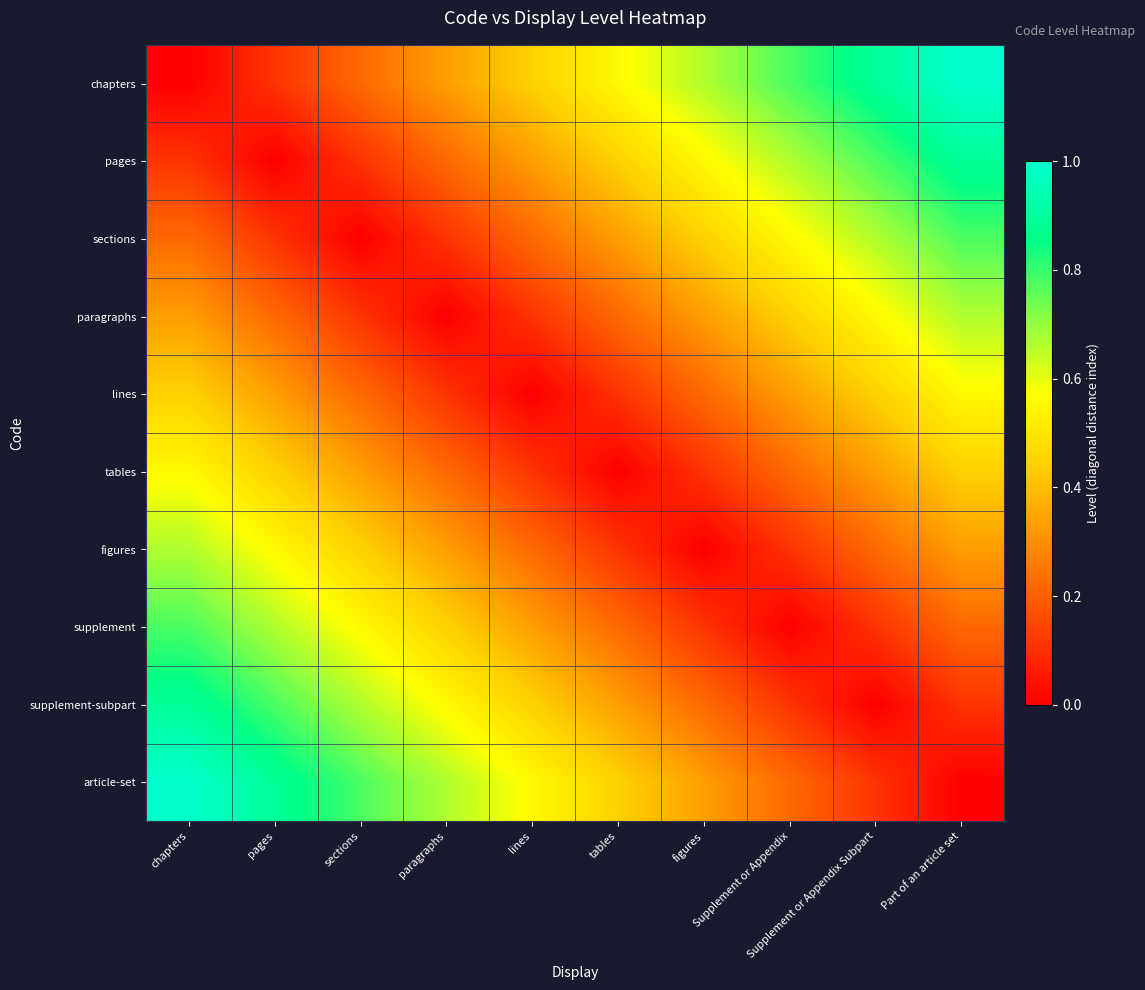

Reading right to left, what are all the values shown in this chart?

chapters: Part of an article set=1.0	Supplement or Appendix Subpart=0.9	Supplement or Appendix=0.8	figures=0.7	tables=0.6	lines=0.4	paragraphs=0.3	sections=0.2	pages=0.1	chapters=0.0
pages: Part of an article set=0.9	Supplement or Appendix Subpart=0.8	Supplement or Appendix=0.7	figures=0.6	tables=0.4	lines=0.3	paragraphs=0.2	sections=0.1	pages=0.0	chapters=0.1
sections: Part of an article set=0.8	Supplement or Appendix Subpart=0.7	Supplement or Appendix=0.6	figures=0.4	tables=0.3	lines=0.2	paragraphs=0.1	sections=0.0	pages=0.1	chapters=0.2
paragraphs: Part of an article set=0.7	Supplement or Appendix Subpart=0.6	Supplement or Appendix=0.4	figures=0.3	tables=0.2	lines=0.1	paragraphs=0.0	sections=0.1	pages=0.2	chapters=0.3
lines: Part of an article set=0.6	Supplement or Appendix Subpart=0.4	Supplement or Appendix=0.3	figures=0.2	tables=0.1	lines=0.0	paragraphs=0.1	sections=0.2	pages=0.3	chapters=0.4
tables: Part of an article set=0.4	Supplement or Appendix Subpart=0.3	Supplement or Appendix=0.2	figures=0.1	tables=0.0	lines=0.1	paragraphs=0.2	sections=0.3	pages=0.4	chapters=0.6
figures: Part of an article set=0.3	Supplement or Appendix Subpart=0.2	Supplement or Appendix=0.1	figures=0.0	tables=0.1	lines=0.2	paragraphs=0.3	sections=0.4	pages=0.6	chapters=0.7
supplement: Part of an article set=0.2	Supplement or Appendix Subpart=0.1	Supplement or Appendix=0.0	figures=0.1	tables=0.2	lines=0.3	paragraphs=0.4	sections=0.6	pages=0.7	chapters=0.8
supplement-subpart: Part of an article set=0.1	Supplement or Appendix Subpart=0.0	Supplement or Appendix=0.1	figures=0.2	tables=0.3	lines=0.4	paragraphs=0.6	sections=0.7	pages=0.8	chapters=0.9
article-set: Part of an article set=0.0	Supplement or Appendix Subpart=0.1	Supplement or Appendix=0.2	figures=0.3	tables=0.4	lines=0.6	paragraphs=0.7	sections=0.8	pages=0.9	chapters=1.0